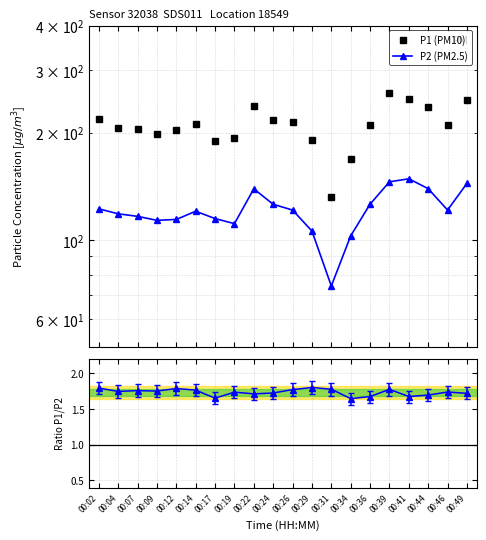

Reading right to left, extract all data points from this chart.

P1 (PM10): 00:49=247.8	00:46=210.7	00:44=236.0	00:41=248.6	00:39=258.4	00:36=210.9	00:34=168.9	00:31=132.0	00:29=190.7	00:26=214.9	00:24=217.0	00:22=238.1	00:19=192.9	00:17=189.6	00:14=212.3	00:12=204.0	00:09=198.7	00:07=204.6	00:04=206.7	00:02=219.2
P2 (PM2.5): 00:49=144.3	00:46=121.5	00:44=139.5	00:41=148.7	00:39=145.8	00:36=126.2	00:34=102.8	00:31=74.4	00:29=106.1	00:26=121.5	00:24=126.1	00:22=139.3	00:19=111.3	00:17=115.0	00:14=120.5	00:12=114.3	00:09=113.7	00:07=116.6	00:04=118.6	00:02=122.4